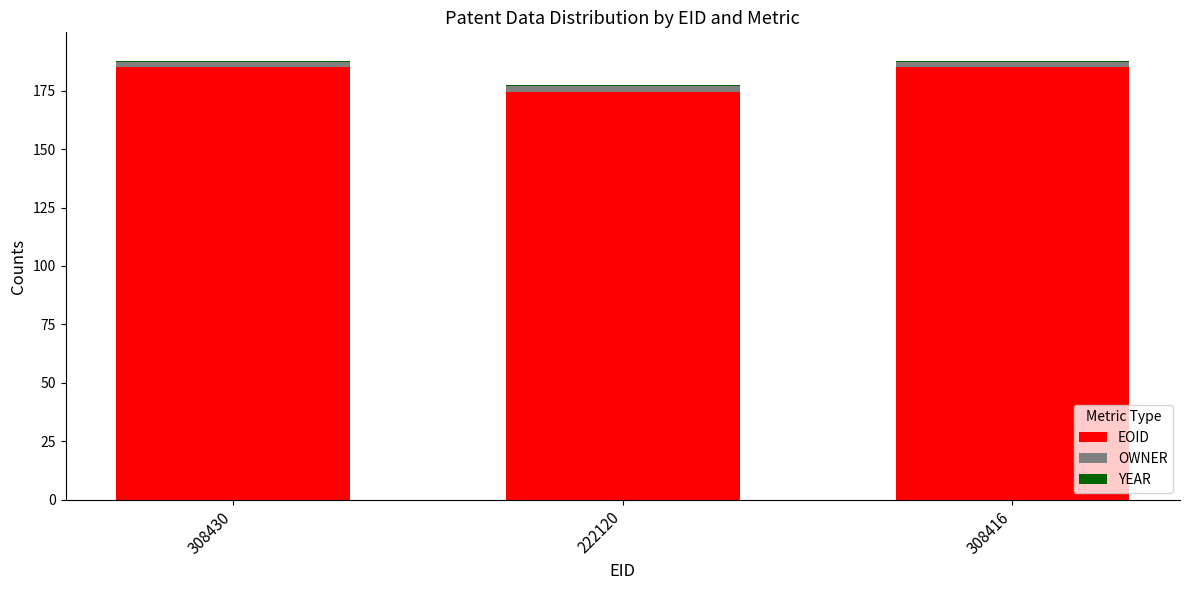

Is it true that EOID equals 174.4 at 222120?

True